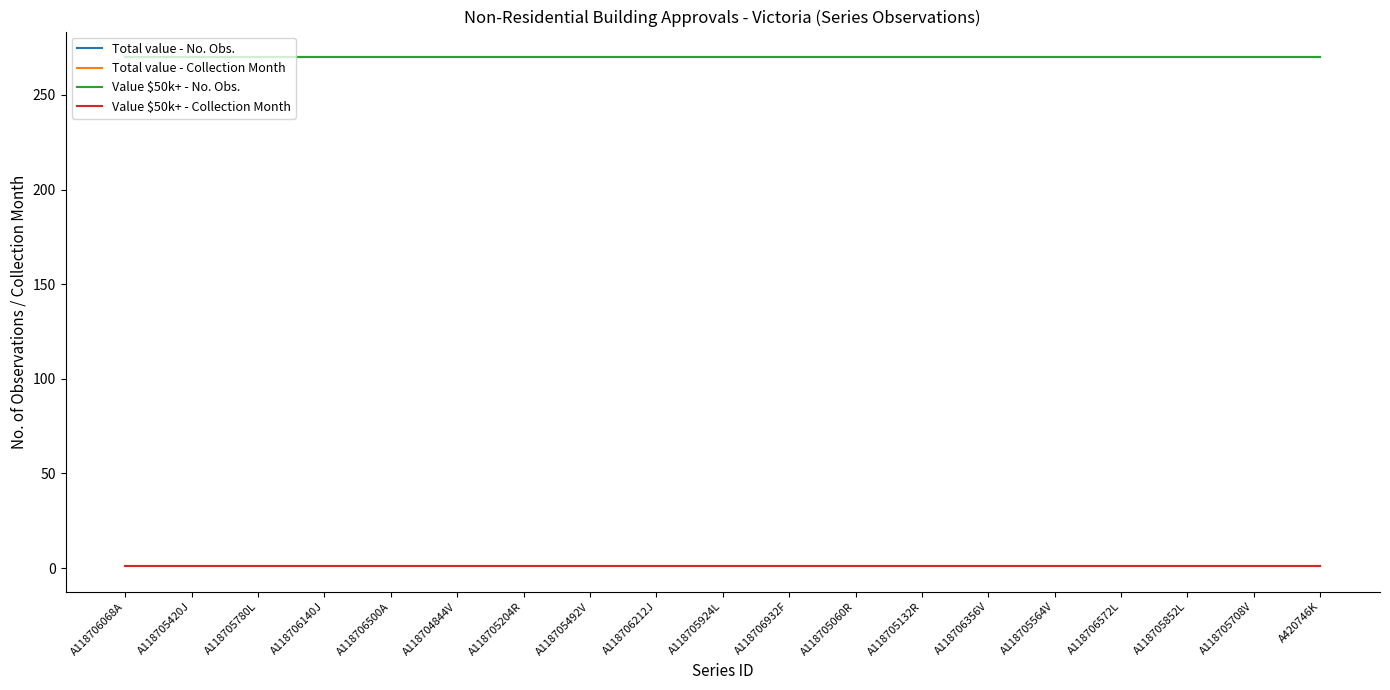

Is the value of Value $50k+ - No. Obs. at A118706572L greater than the value of Value $50k+ - Collection Month at A118705132R?

Yes